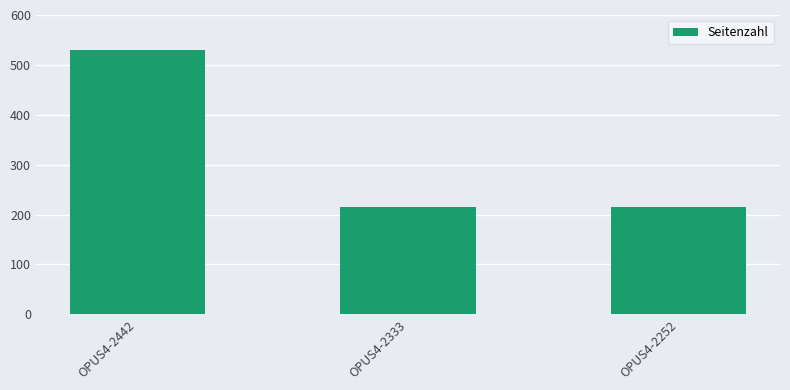

Is it true that the value at OPUS4-2442 is 530?

True